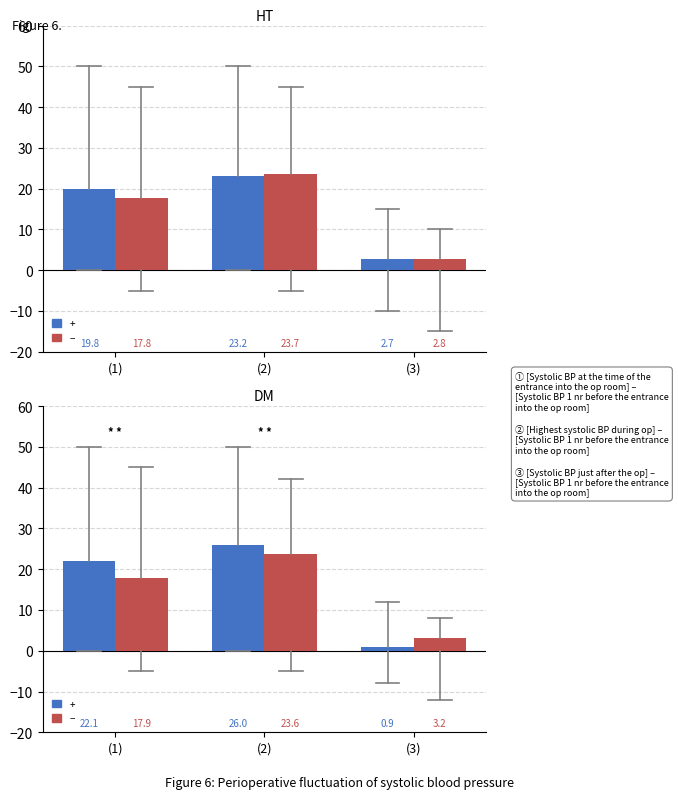

Rank the series by their average value, from highest to lowest.

+, -